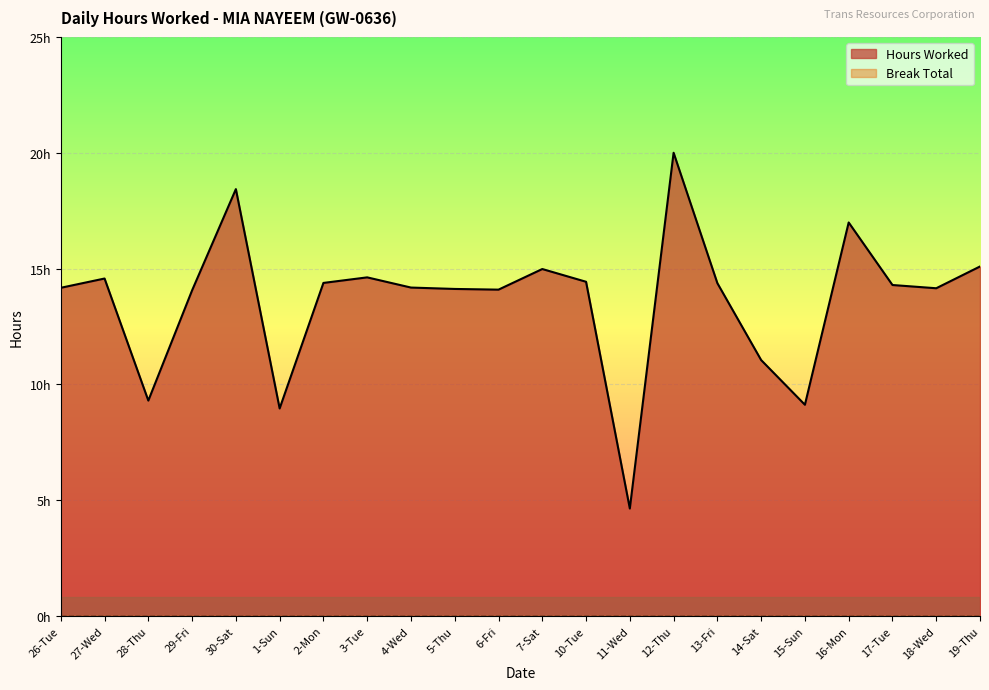

Between 14-Sat and 12-Thu, which is larger?

12-Thu